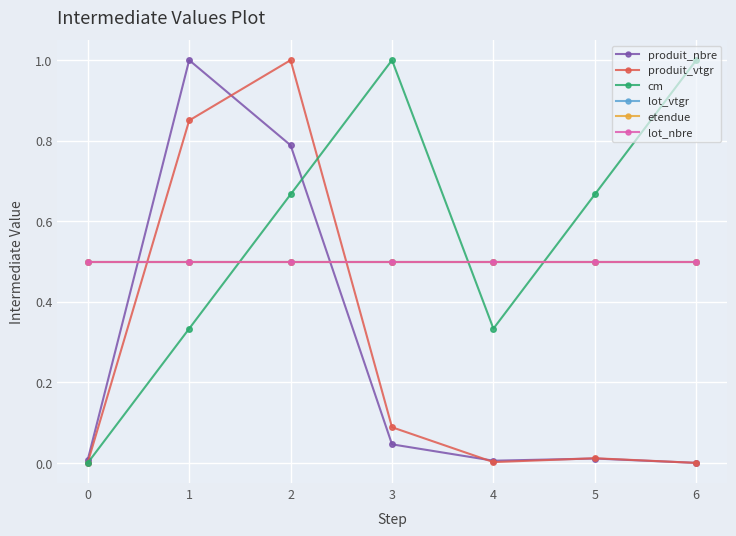

Where do cm and lot_nbre first cross each other?

1 and 2